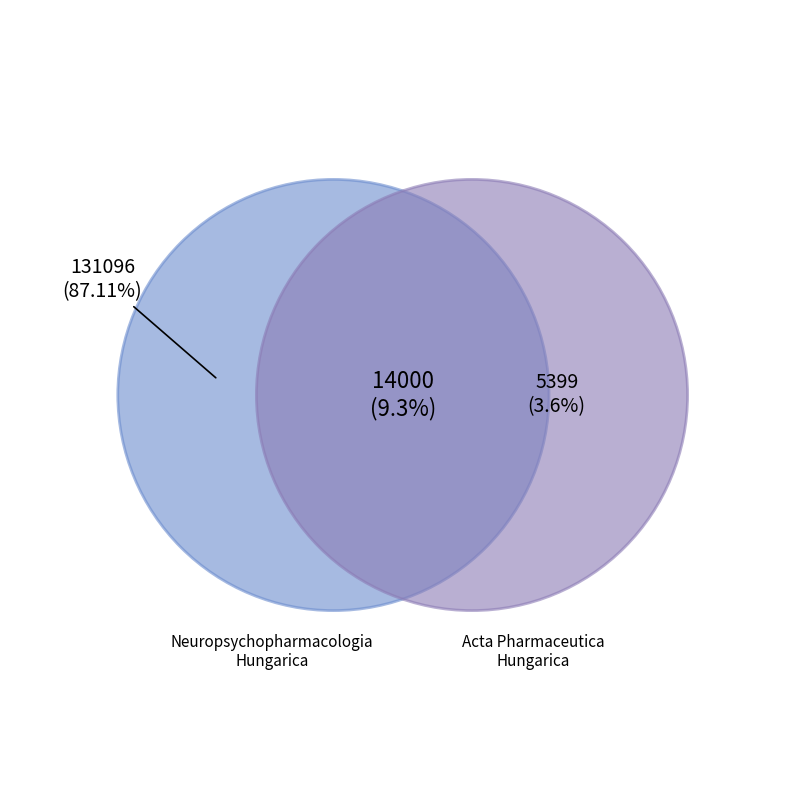

How many slices are in this pie chart?

2